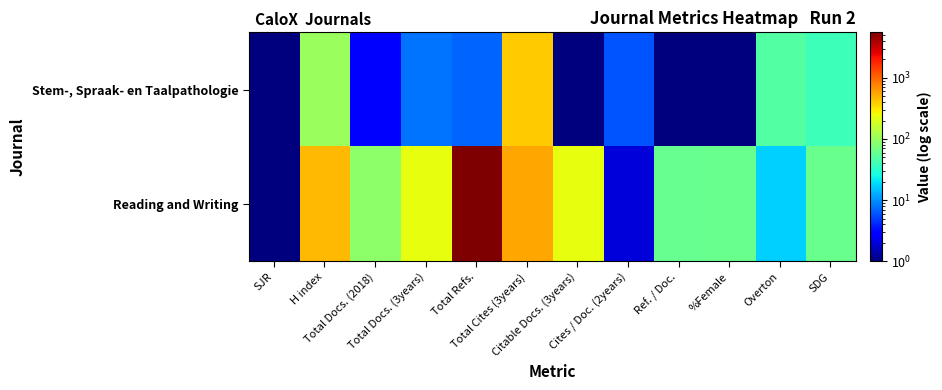

List the series in order of their peak value, lowest first.

Stem-, Spraak- en Taalpathologie, Reading and Writing